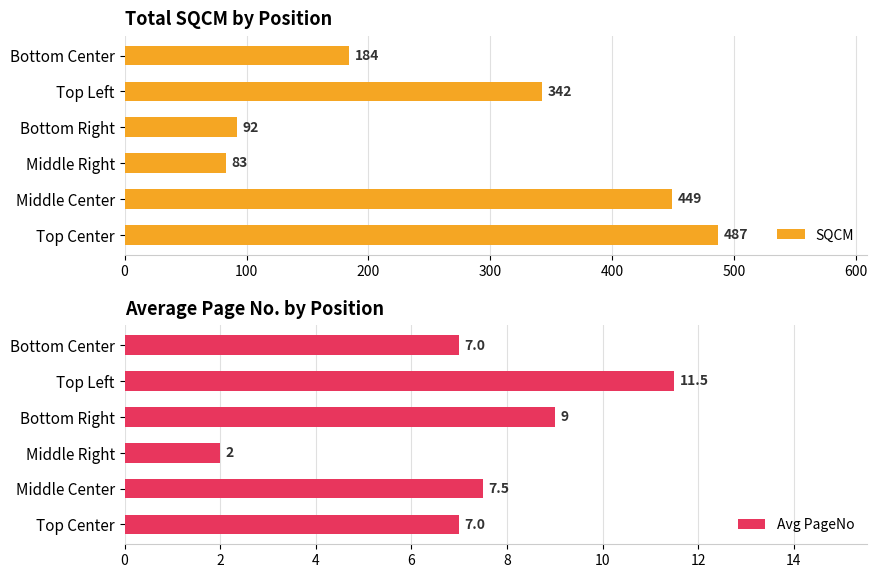

Reading left to right, what are all the values shown in this chart?

SQCM: 487.0	449.0	83.0	92.0	342.0	184.0
Avg PageNo: 7.0	7.5	2.0	9.0	11.5	7.0